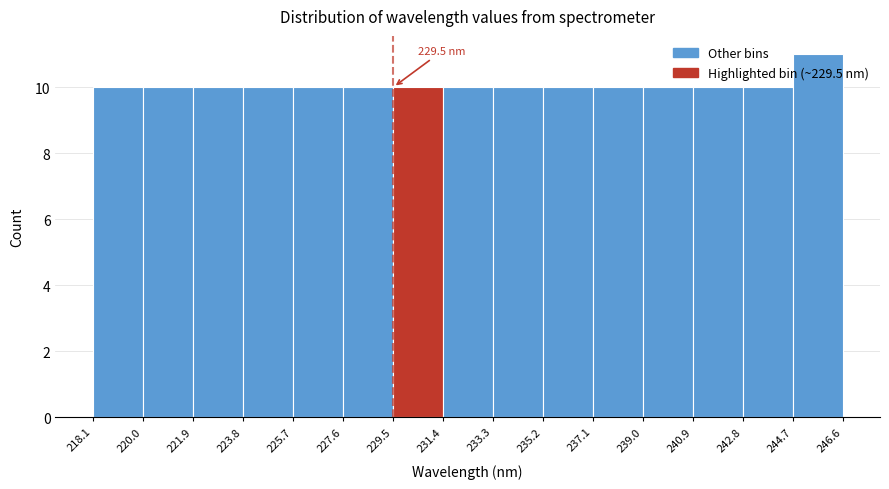

Over which range of the x-axis is the bar tallest?

244.7 to 246.6